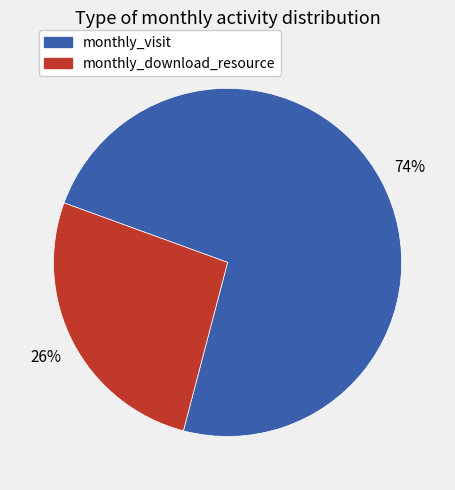

Do monthly_visit and monthly_download_resource together represent more than half of the pie?

Yes